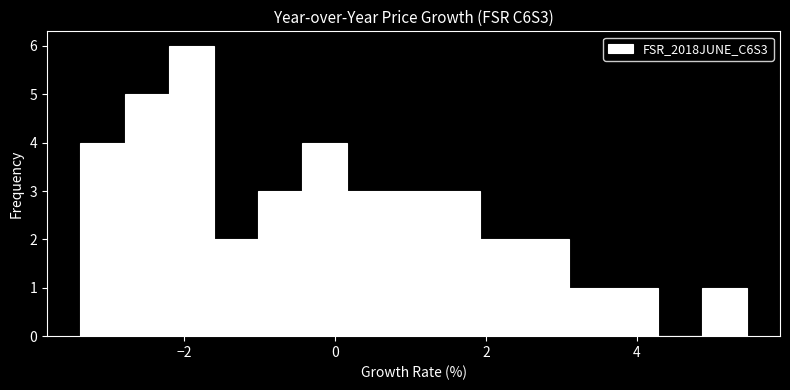

Read against the x-axis, roughly where is the centre of the tallest bar?

-2.0